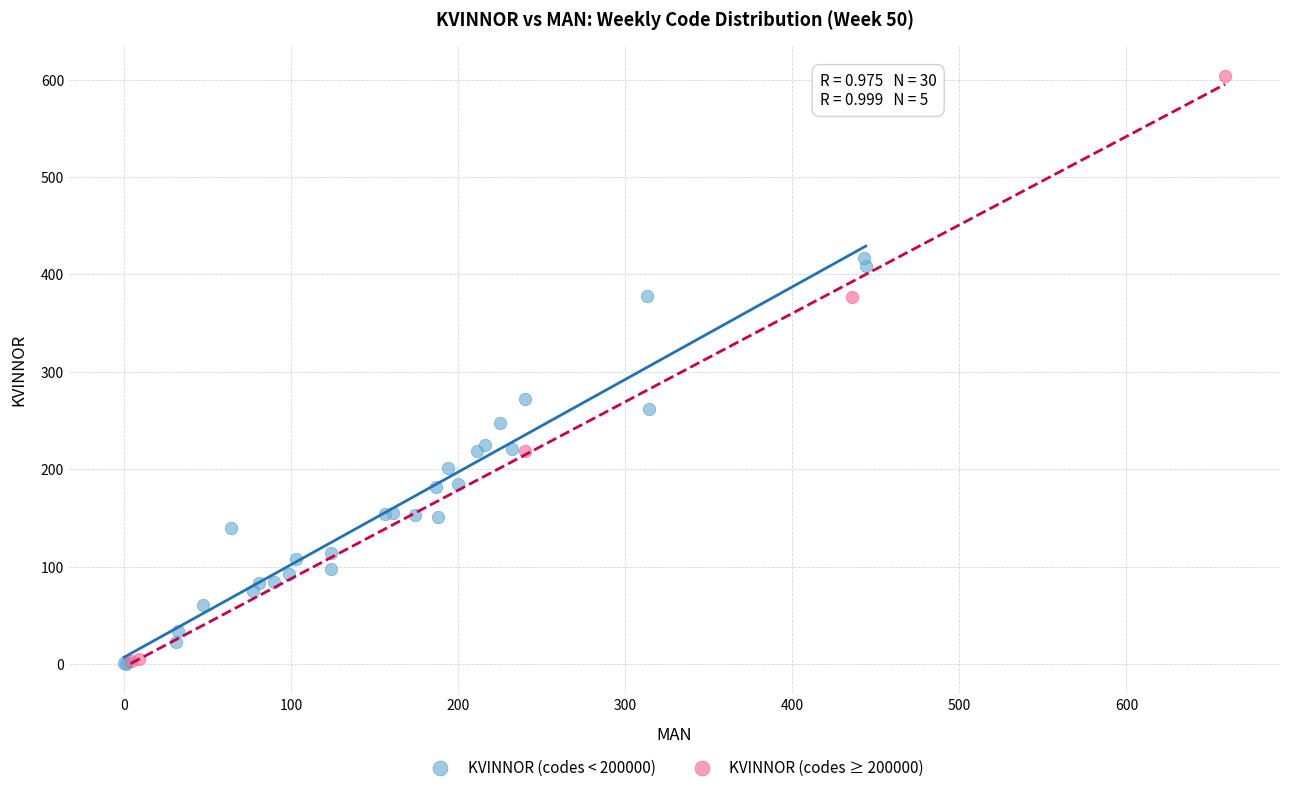

Which series contains the highest Y value?

KVINNOR (codes ≥ 200000)